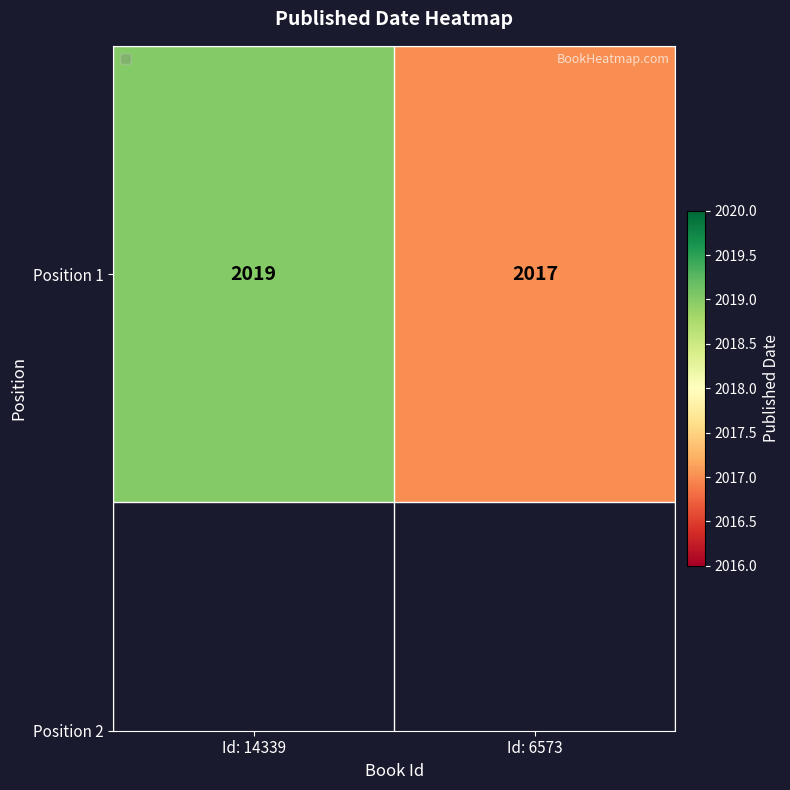

The chart shows a value of 2019 at Id: 14339. True or false?

True